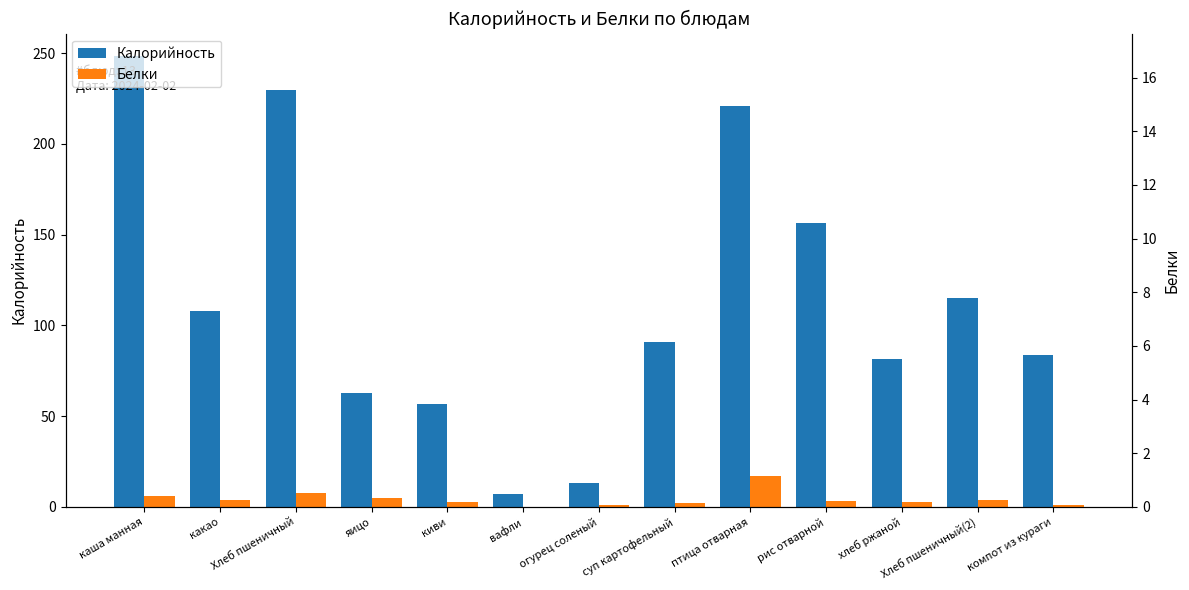

Where does the Калорийность series first go above 90?

каша манная